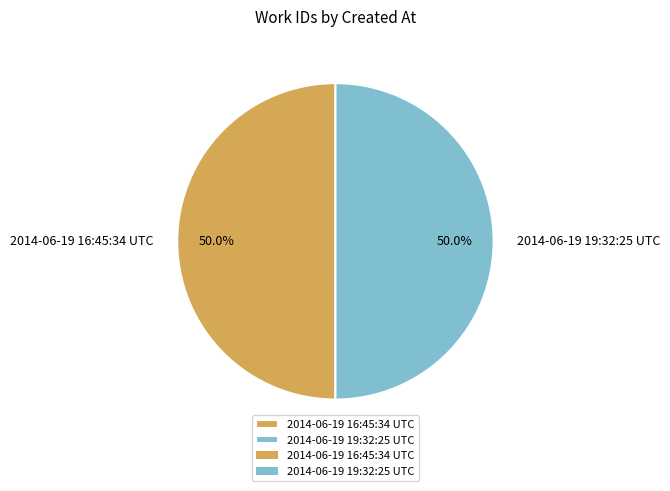

What percentage do 2014-06-19 16:45:34 UTC and 2014-06-19 19:32:25 UTC together represent?

100.0%